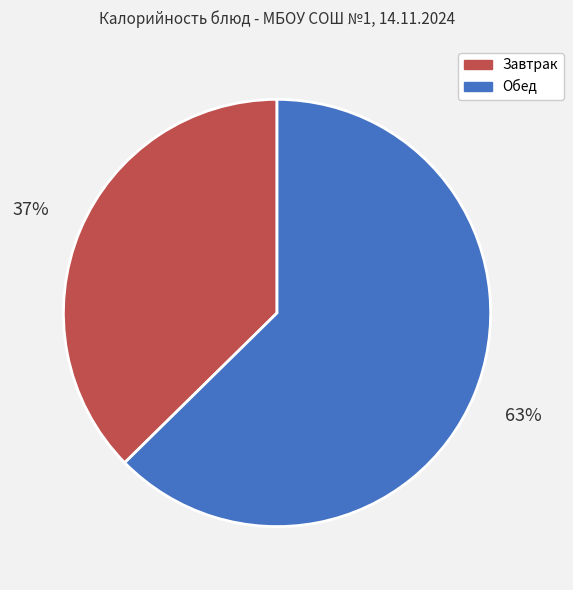

To the nearest percent, what is the average slice percentage?

50%